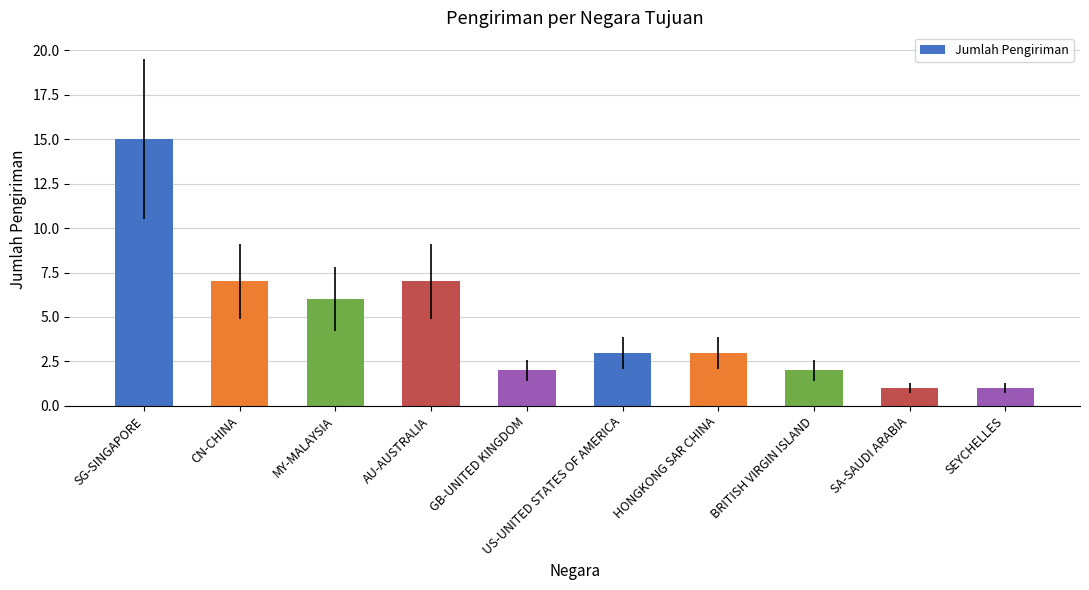

How many bars are there in total?

10